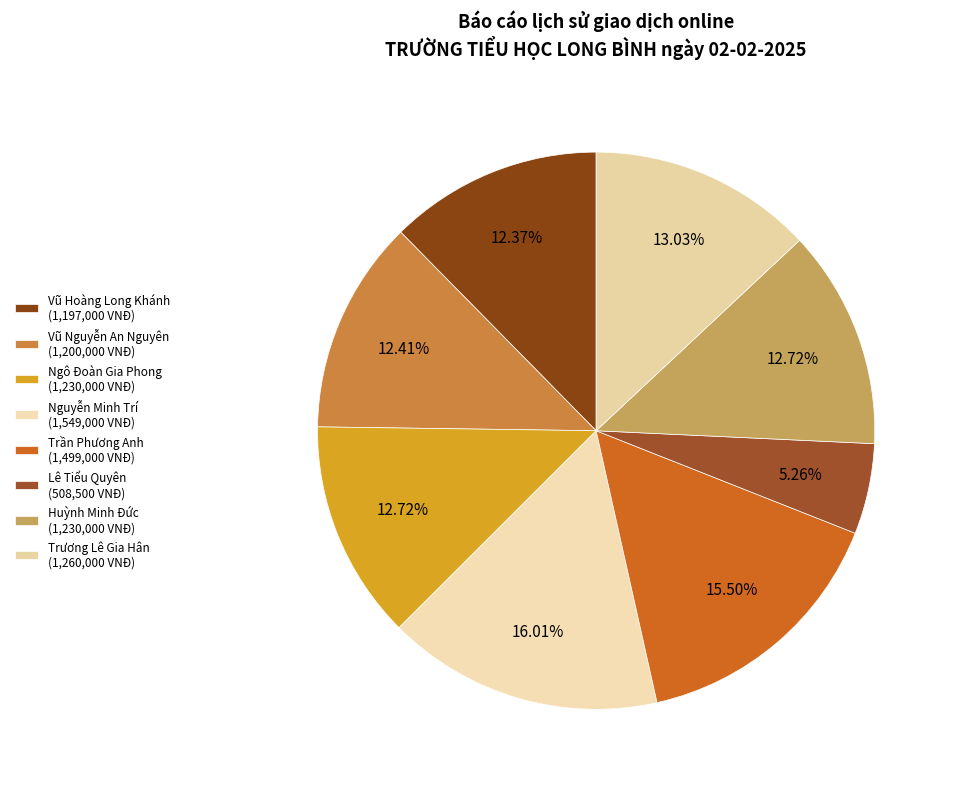

Count the number of slices in the pie.

8